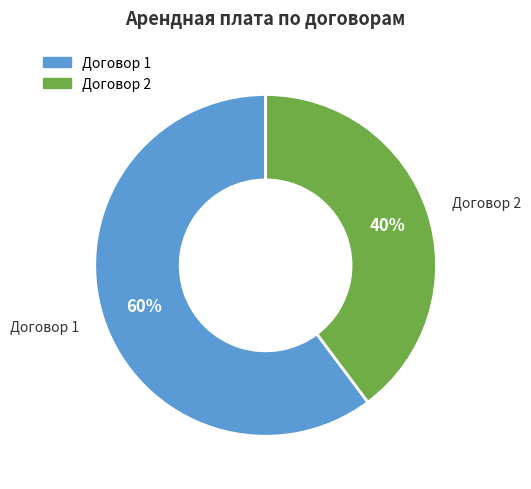

Is there any slice that represents more than half of the pie?

Yes